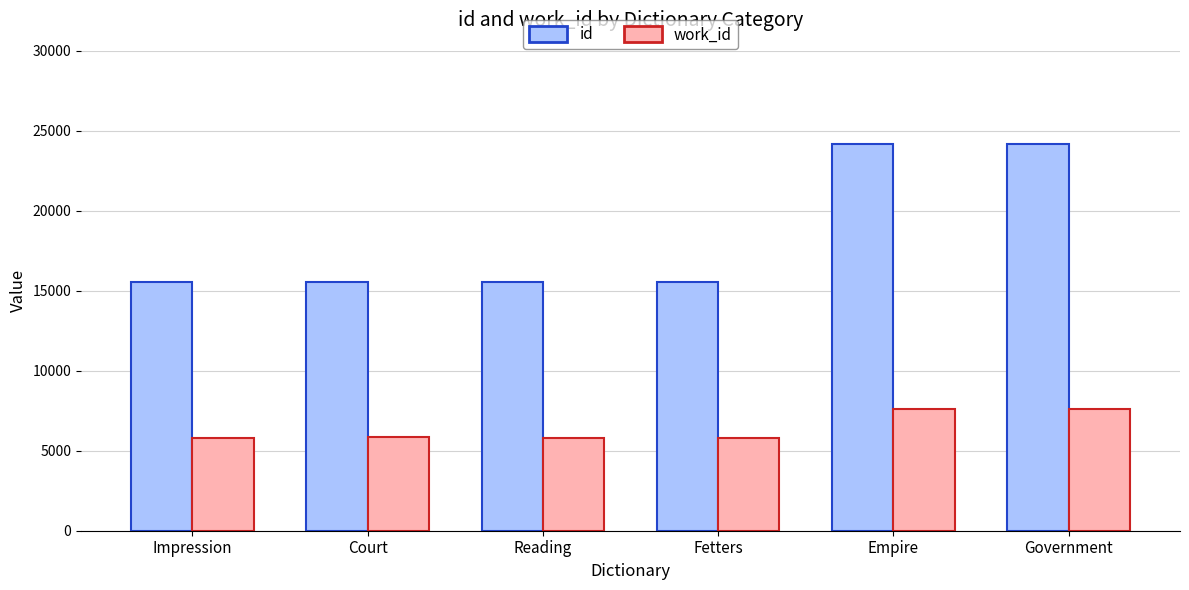

True or false: id has a value of 24161 at Government.

True